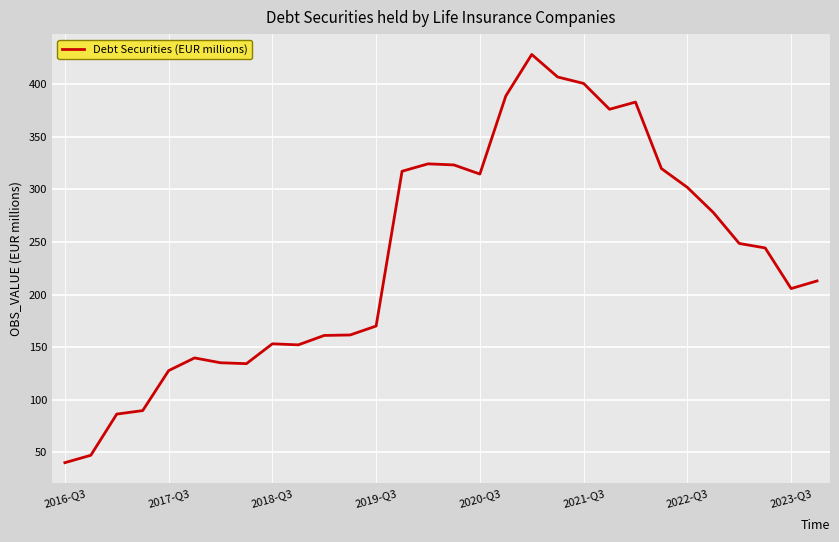

What is the minimum value shown in the chart?

40.3